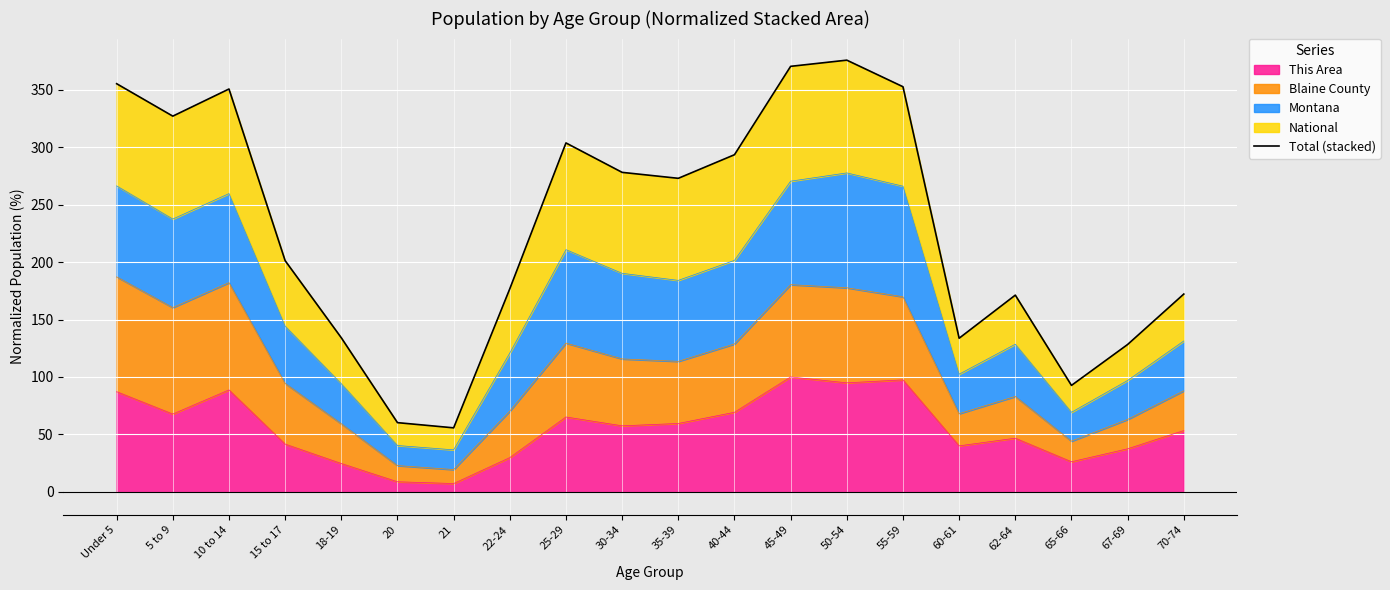

Reading left to right, transcribe all the data shown in this chart.

355.3	327.1	350.7	201.3	134.1	60.2	55.7	176.8	303.8	278.1	273.0	293.5	370.5	375.8	352.7	133.7	171.2	92.6	128.3	172.2